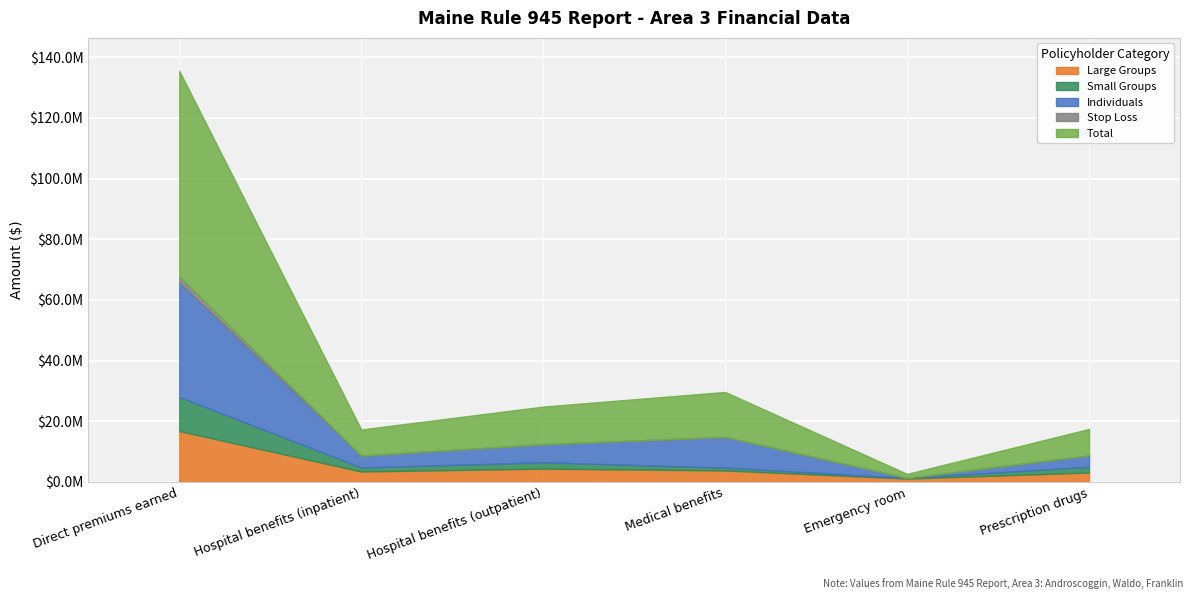

True or false: Small Groups has more than 2 points higher than both neighbors.

False